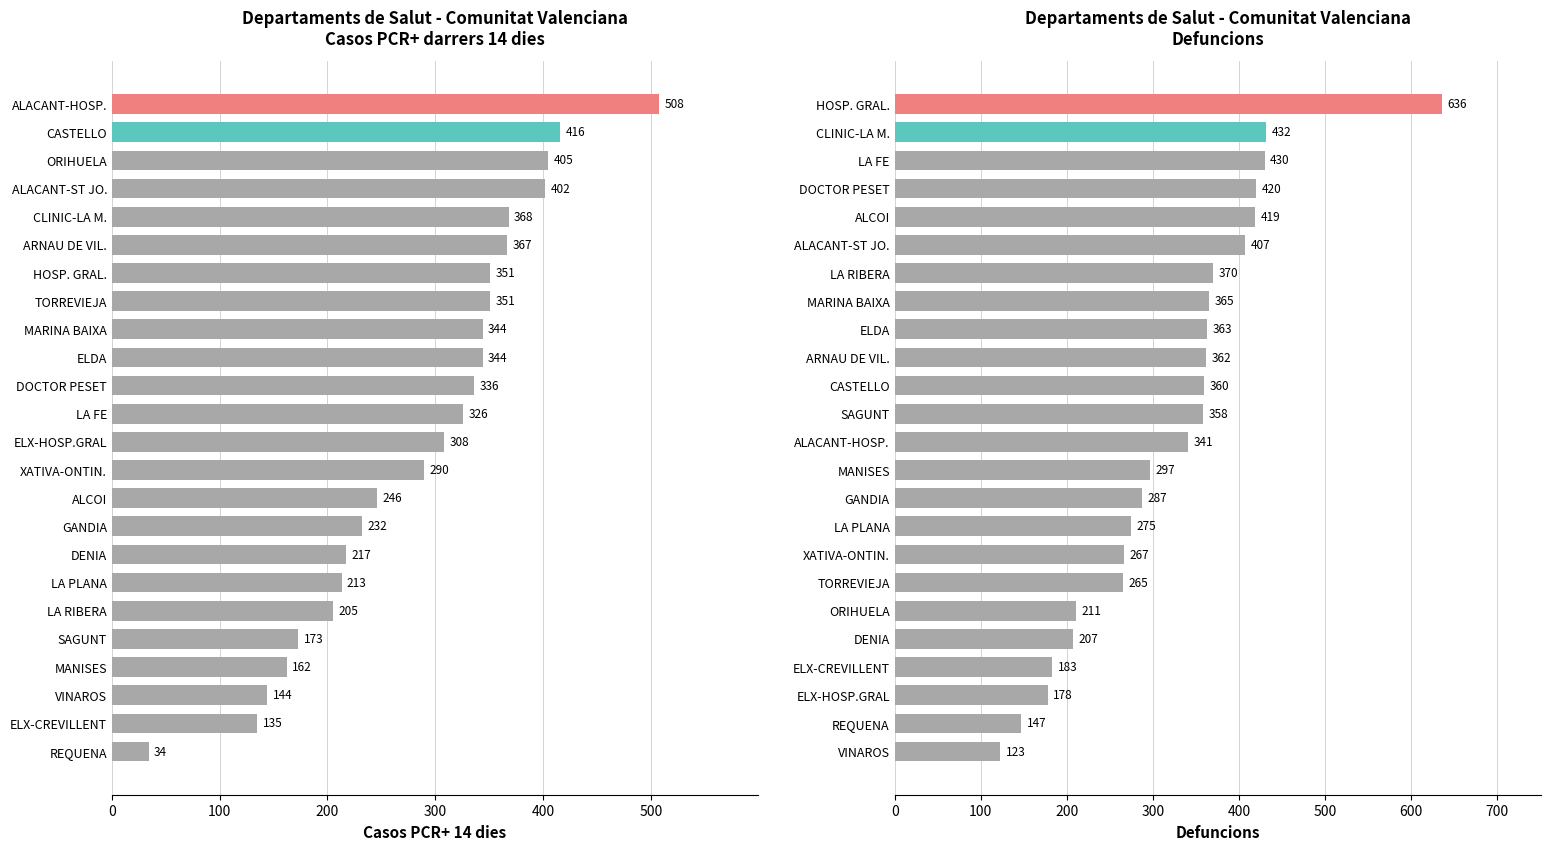

What is the difference between the highest and lowest values at 500?

6